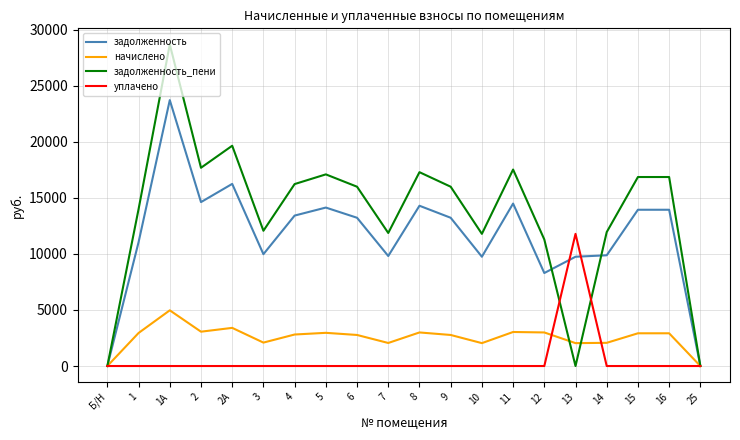

Which series has the largest range (max minus min)?

задолженность_пени